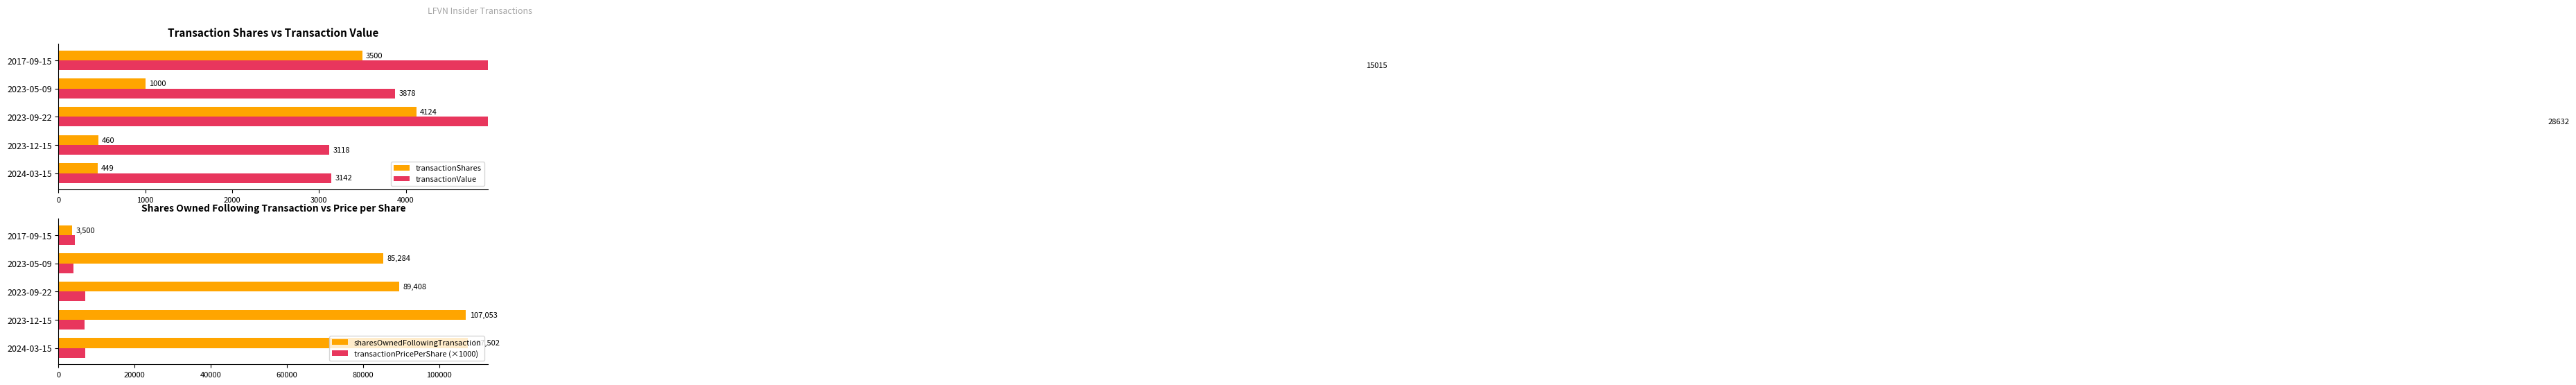

At how many categories does at least one series exceed 37289?

4